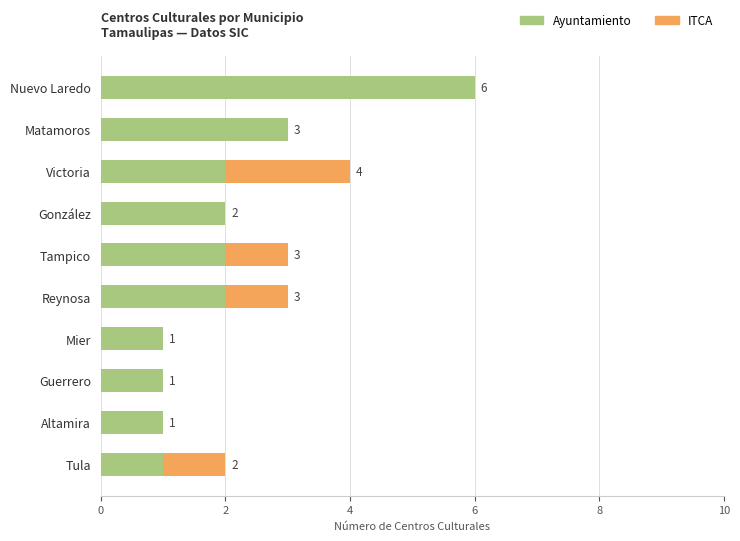

What are all the series names shown in the legend?

Ayuntamiento, ITCA